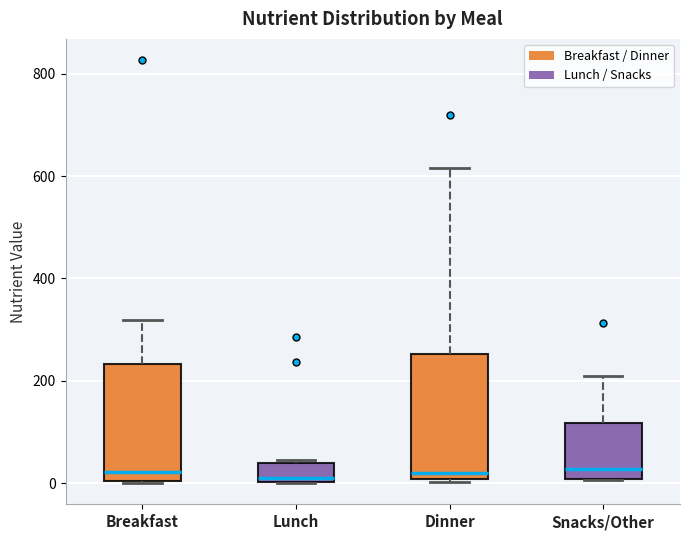

Reading left to right, read every box against the y-axis: the position of its median line, the range the box covers, and the ends of its whiskers. The values are not printed on the chart, so give them approximately, as read against the axis.

Breakfast: median 20, box 0 to 240, whiskers 0 to 320
Lunch: median 0 (just above the box's lower edge), box 0 to 40, whiskers 0 to 40 (just above the box's upper edge)
Dinner: median 20, box 0 to 260, whiskers 0 (just below the box's lower edge) to 620
Snacks/Other: median 20, box 0 to 120, whiskers 0 to 200